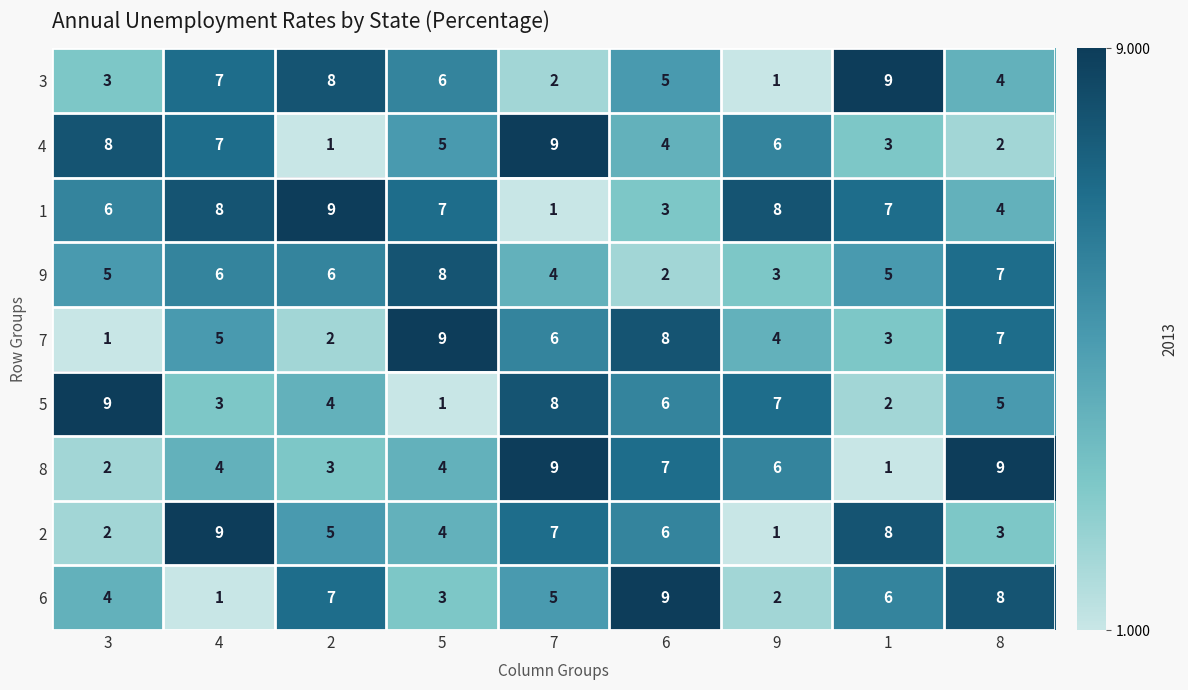

Rank the categories by 6 value from highest to lowest.

6, 8, 2, 1, 7, 3, 5, 9, 4